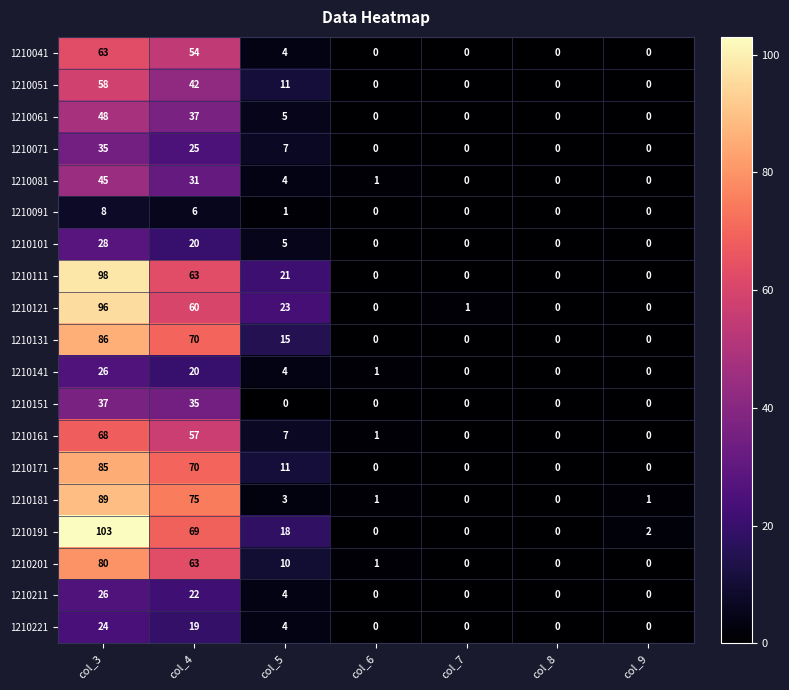

The 1210221 series shows 0 at col_6. True or false?

True